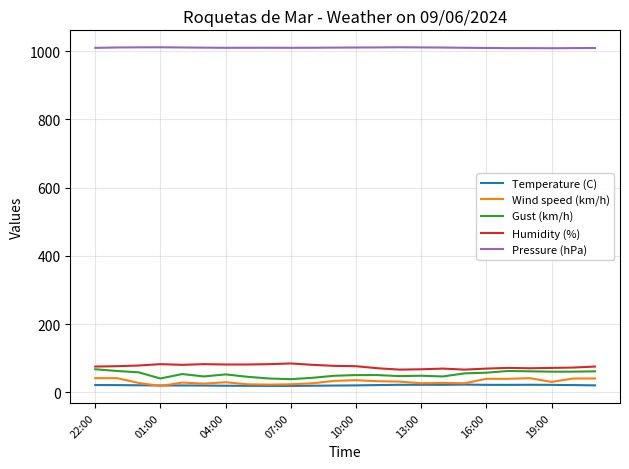

Which series has the largest total across all categories?

Pressure (hPa)